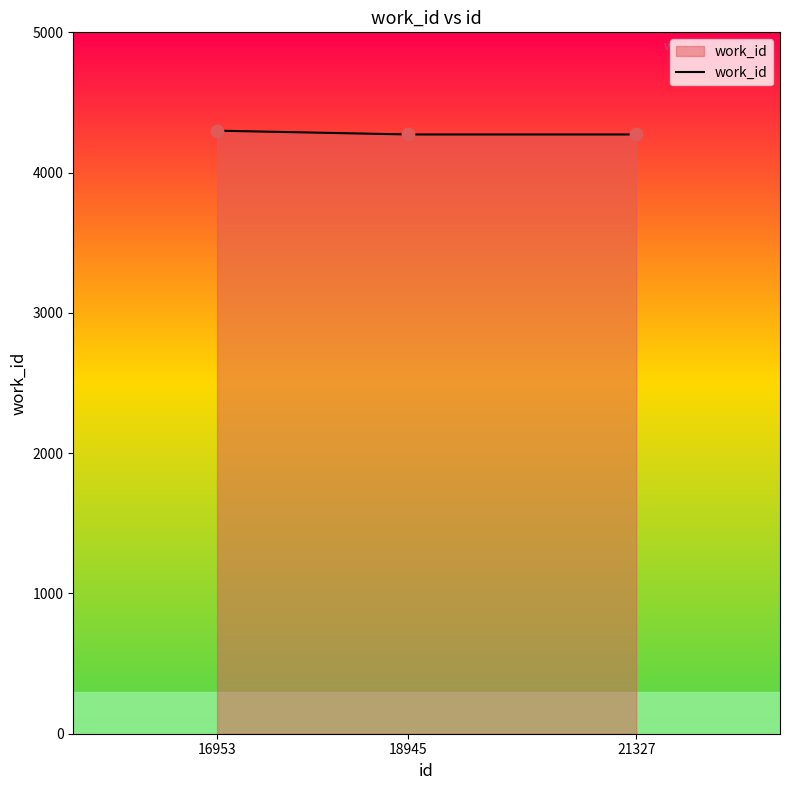

What is the ratio of the value at 16953 to the value at 18945?

1.0